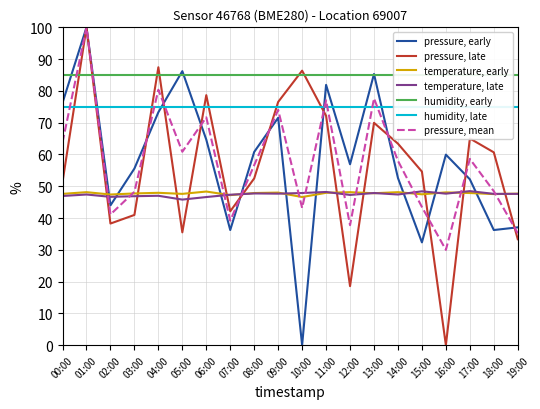

At which label does pressure_norm reach its peak?

01:00